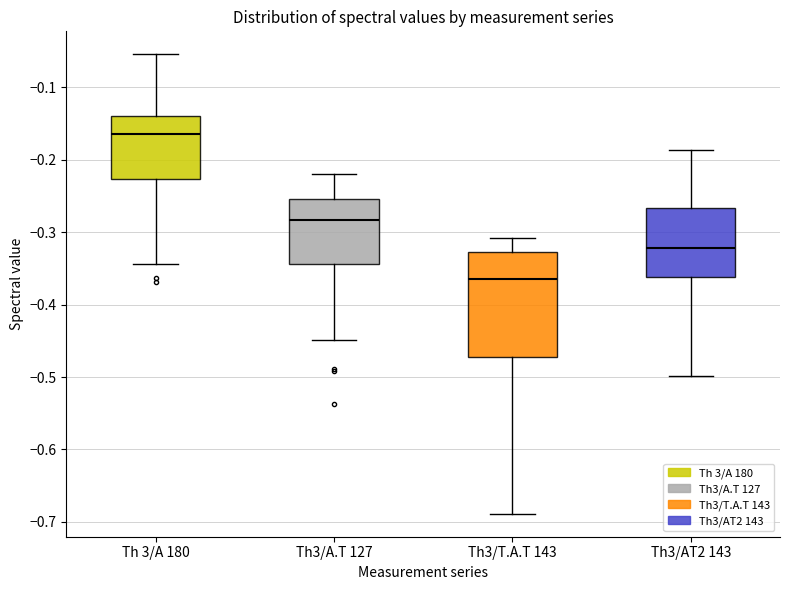

Reading left to right, read every box against the y-axis: the position of its median line, the range the box covers, and the ends of its whiskers. The values are not printed on the chart, so give them approximately, as read against the axis.

Th 3/A 180: median -0.16, box -0.23 to -0.14, whiskers -0.34 to -0.05
Th3/A.T 127: median -0.28, box -0.34 to -0.25, whiskers -0.45 to -0.22
Th3/T.A.T 143: median -0.36, box -0.47 to -0.33, whiskers -0.69 to -0.31
Th3/AT2 143: median -0.32, box -0.36 to -0.27, whiskers -0.50 to -0.19